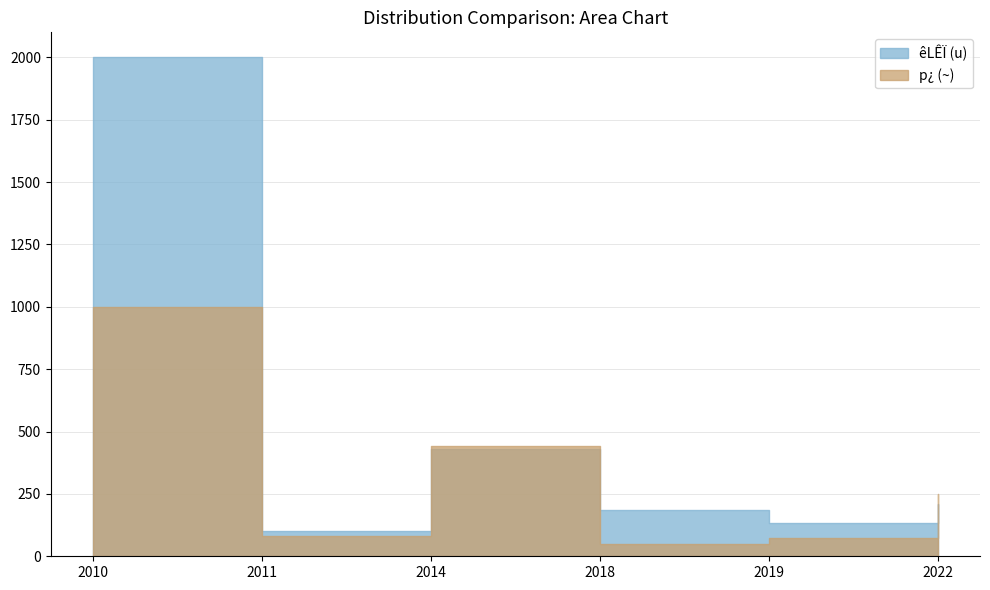

At how many categories does at least one series exceed 1940?

1